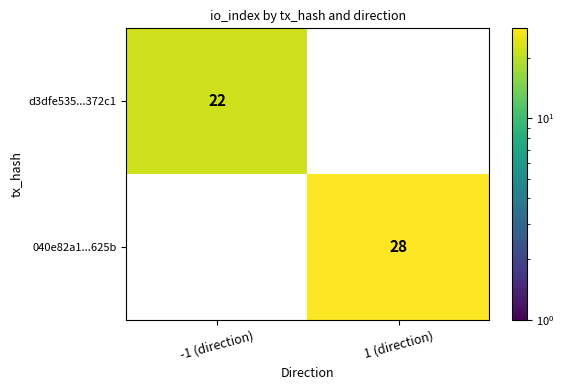

What is the average value of the 040e82a1...625b series?

14